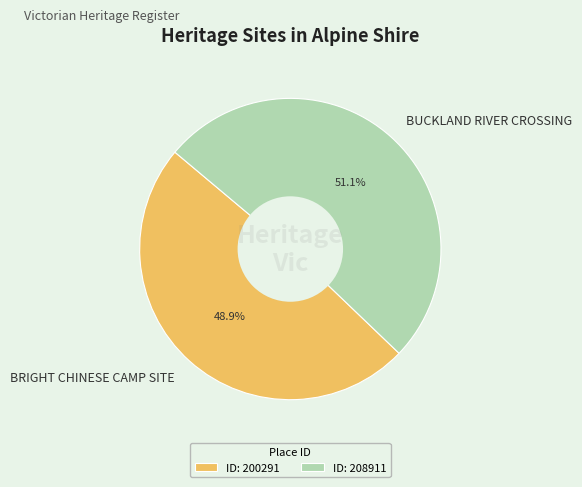

To the nearest percent, what is the difference between the BRIGHT CHINESE CAMP SITE and BUCKLAND RIVER CROSSING slice percentages?

2%